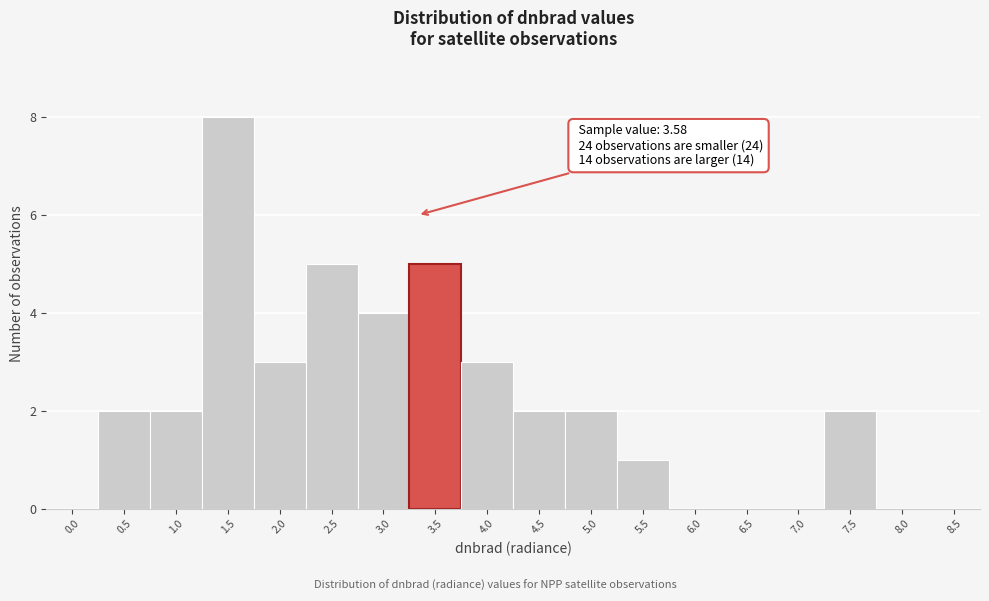

Reading left to right, transcribe all the data shown in this chart.

0.0=0	0.5=2	1.0=2	1.5=8	2.0=3	2.5=5	3.0=4	3.5=5	4.0=3	4.5=2	5.0=2	5.5=1	6.0=0	6.5=0	7.0=0	7.5=2	8.0=0	8.5=0